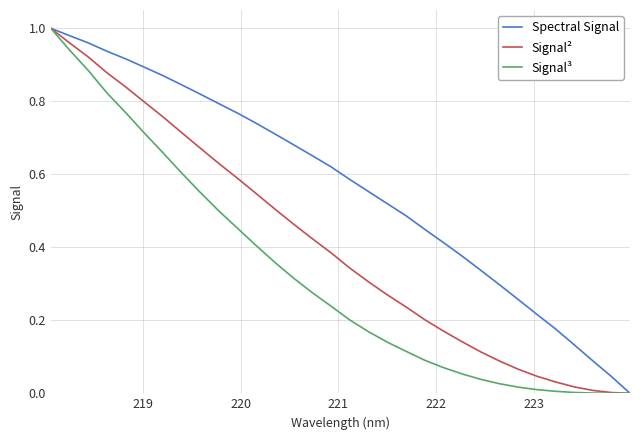

Which series has the largest total across all categories?

Spectral Signal